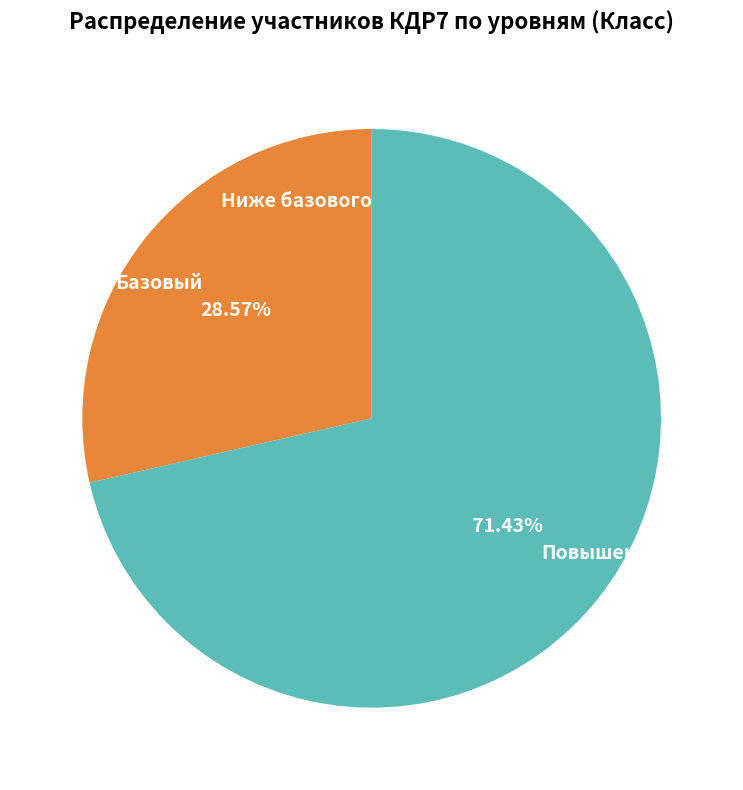

What is the largest slice in the pie chart?

Повышенный